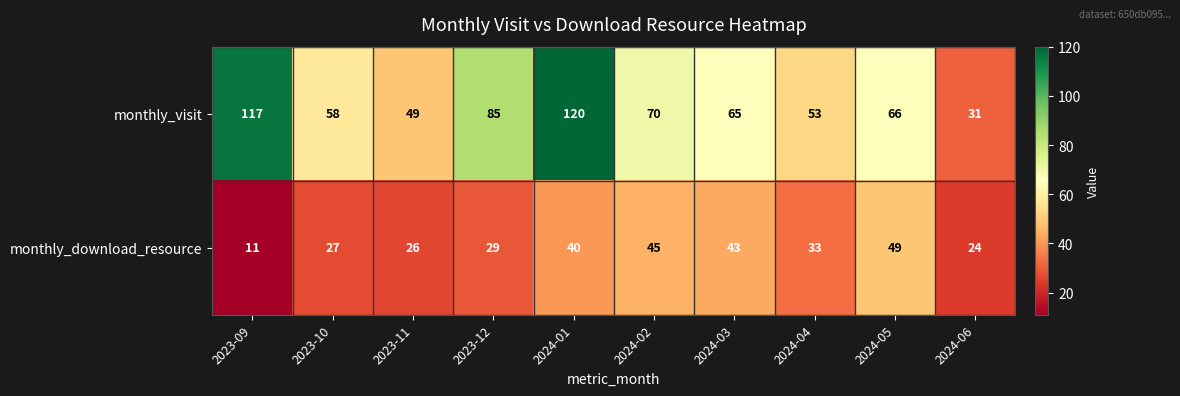

At which label does monthly_download_resource first exceed 33?

2024-01